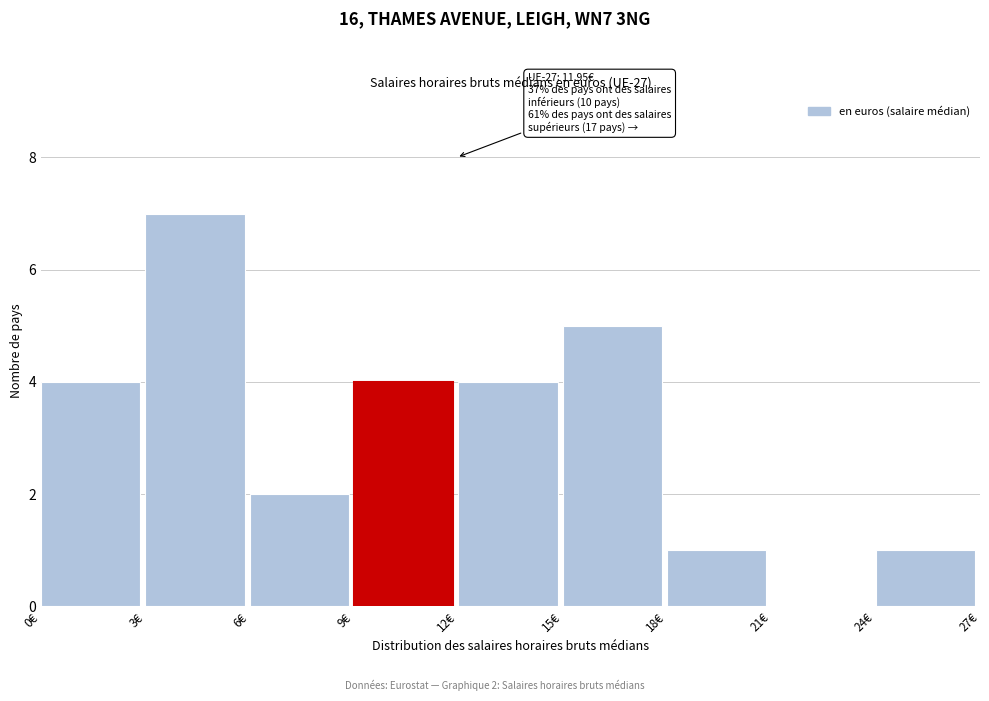

Which range on the x-axis has the tallest bar?

3 to 6